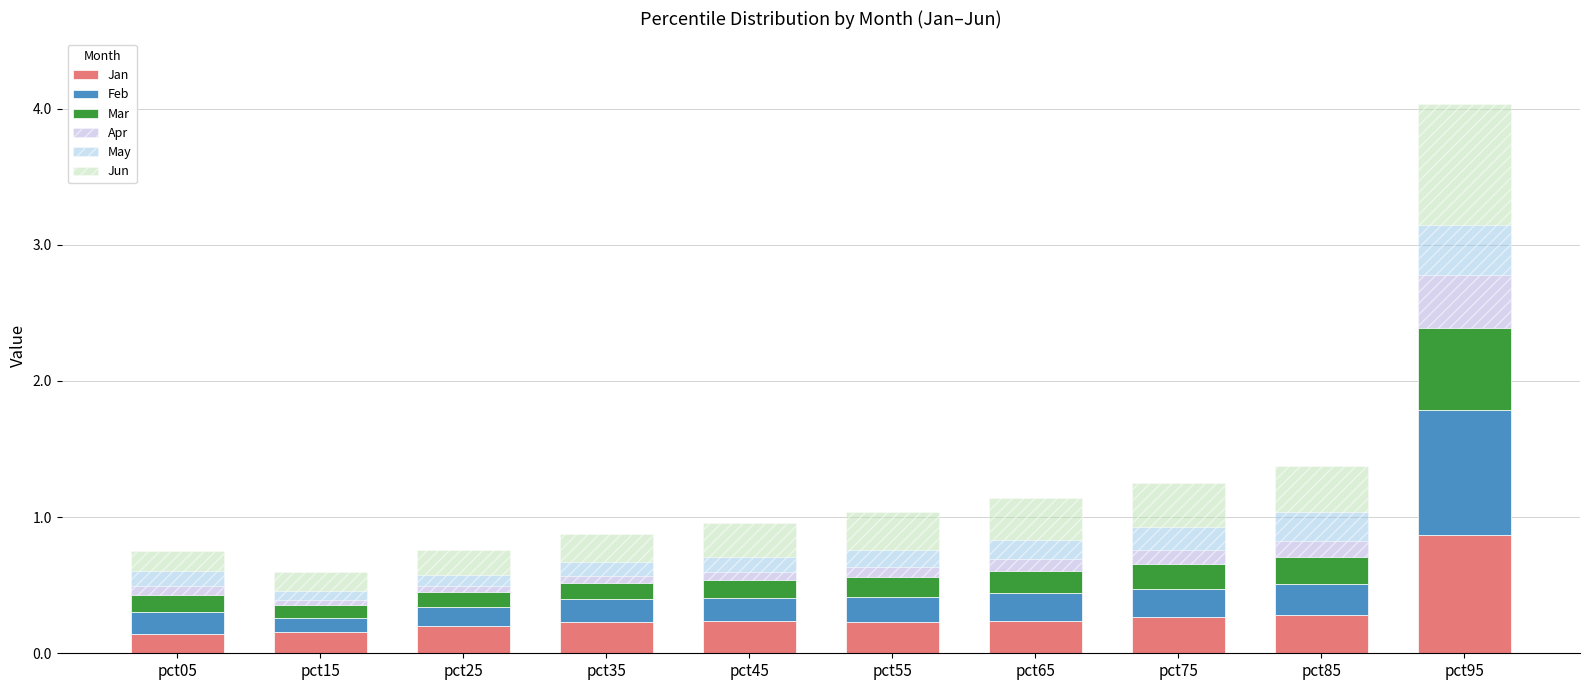

What is the maximum value for Jan?

0.9